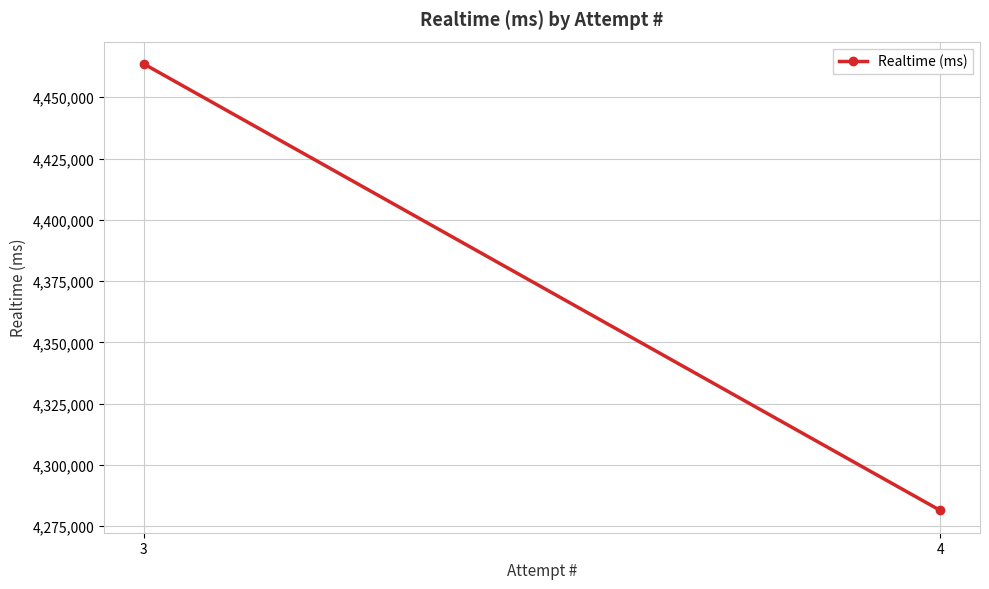

Rank the categories by value from highest to lowest.

3, 4